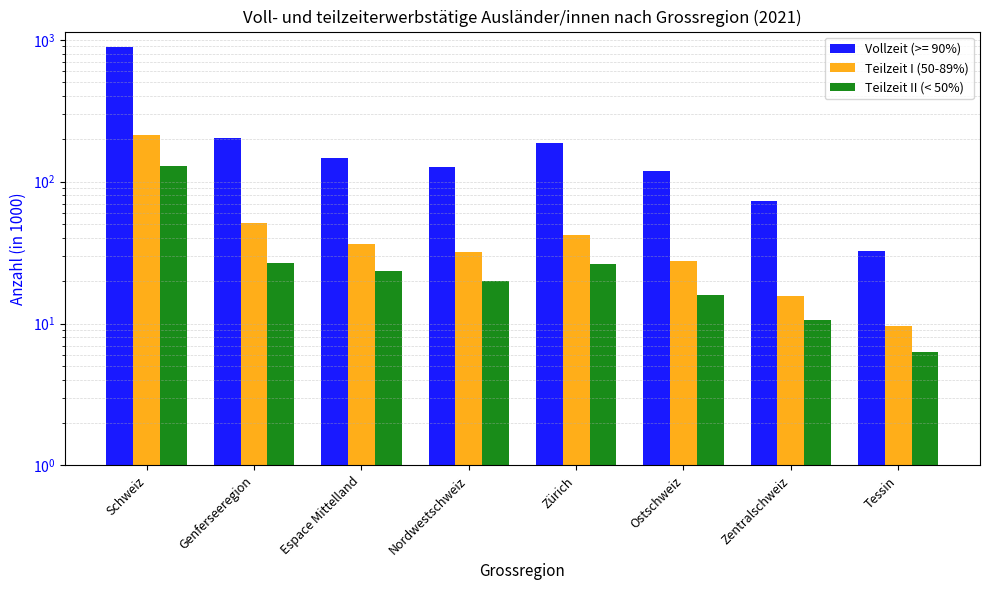

What are all the series names shown in the legend?

Teilzeit I (50-89%), Teilzeit II (< 50%)